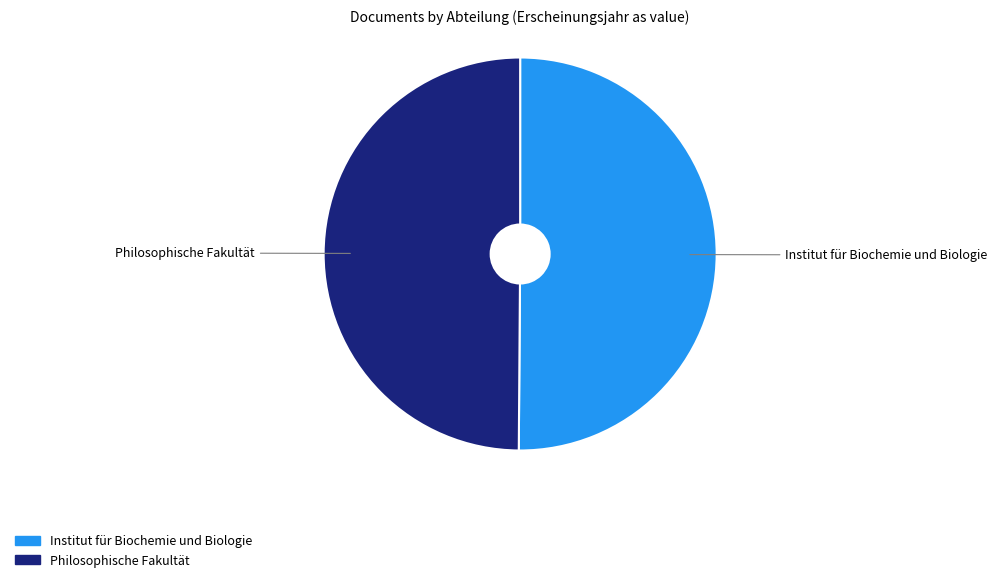

True or false: Institut für Biochemie und Biologie accounts for 50% of the total.

True